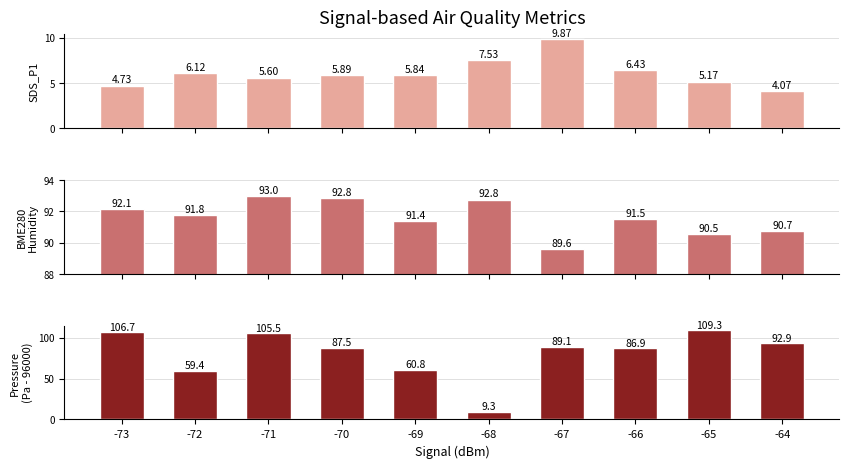

Reading left to right, list all the values displayed in this chart.

SDS_P1: -73=4.7	-72=6.1	-71=5.6	-70=5.9	-69=5.8	-68=7.5	-67=9.9	-66=6.4	-65=5.2	-64=4.1
BME280_humidity: -73=92.1	-72=91.8	-71=93.0	-70=92.8	-69=91.4	-68=92.8	-67=89.6	-66=91.5	-65=90.5	-64=90.7
BME280_pressure: -73=106.7	-72=59.4	-71=105.5	-70=87.5	-69=60.8	-68=9.3	-67=89.1	-66=86.9	-65=109.3	-64=92.9